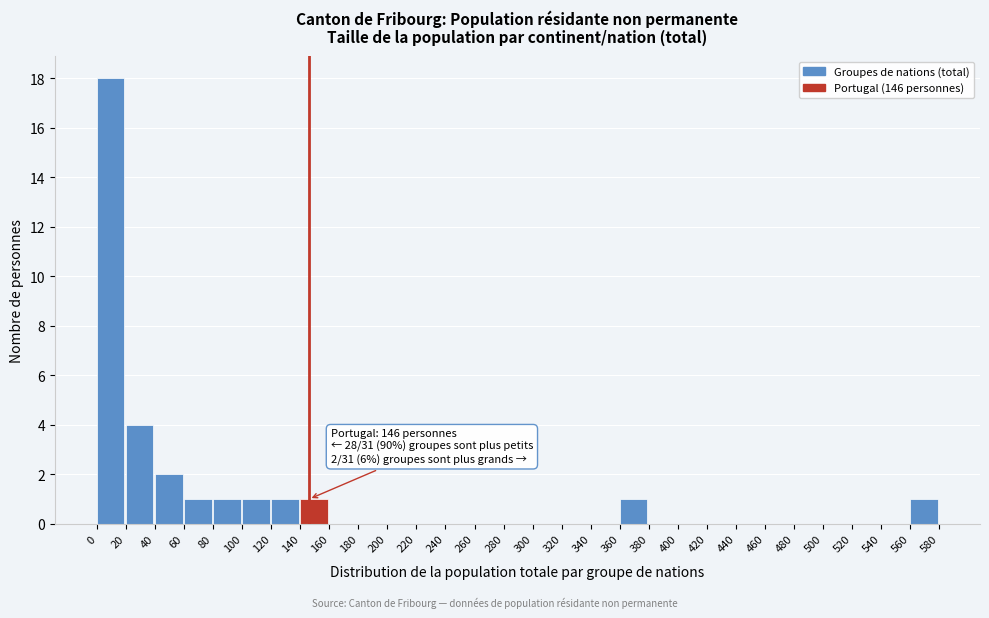

Which range on the x-axis has the tallest bar?

0 to 20